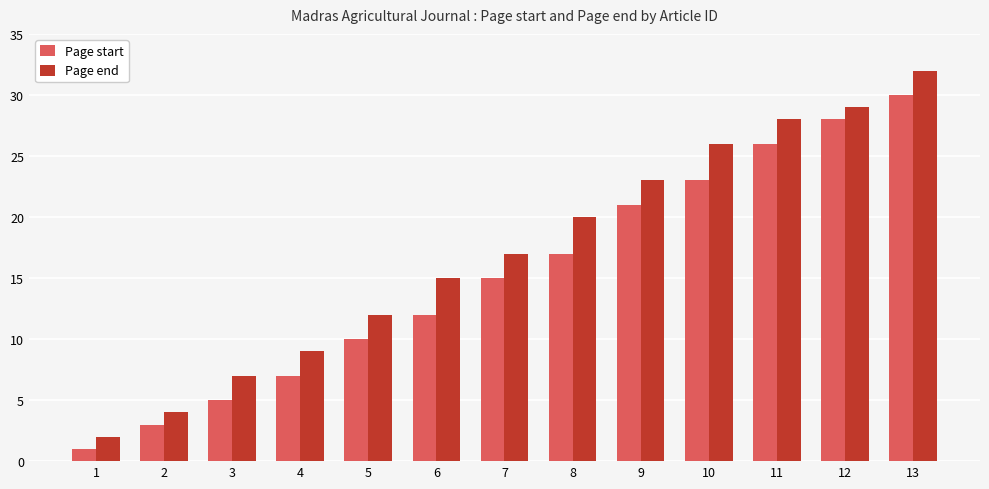

At which label is Page start closest to 15?

7